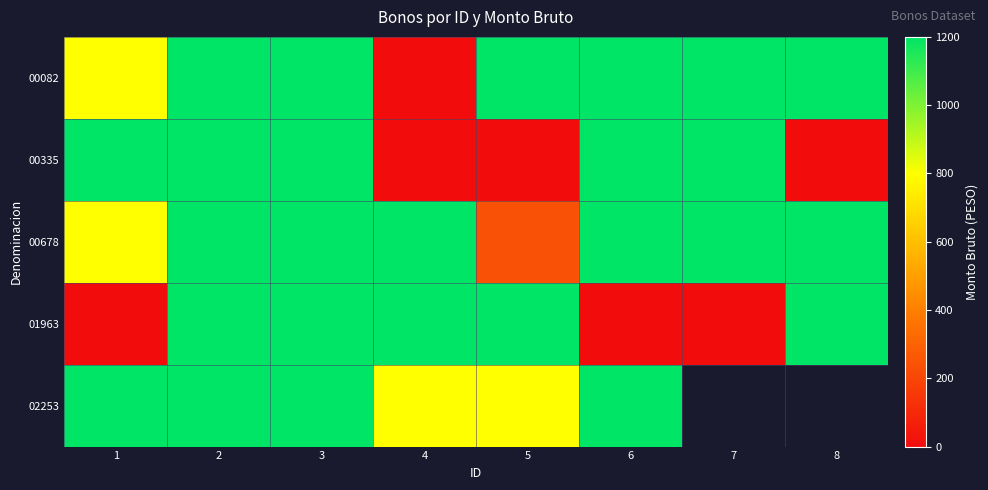

What is the difference between the 00678 values at 6 and 1?

400.0